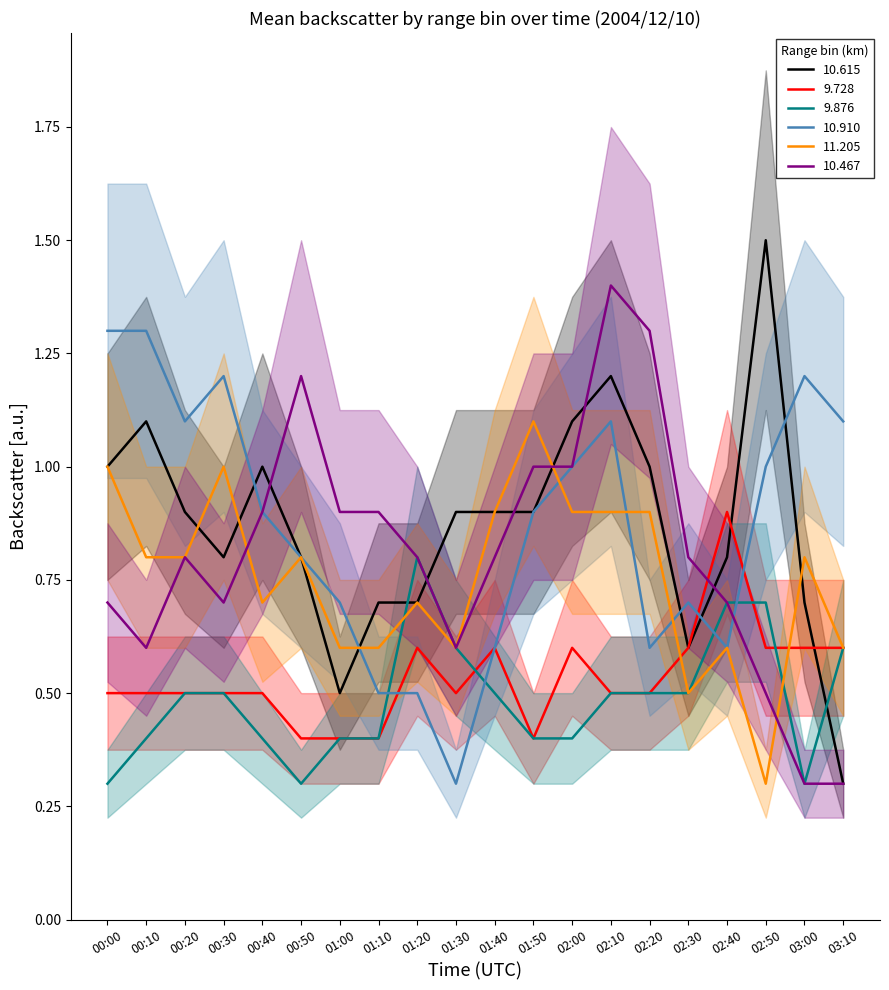

How many times do 9.876 and 9.728 cross each other?

3